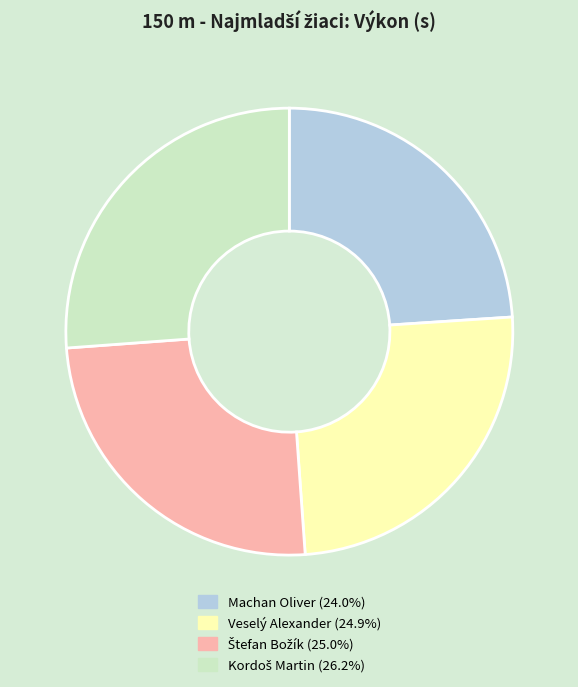

Is there a majority slice in this chart?

No